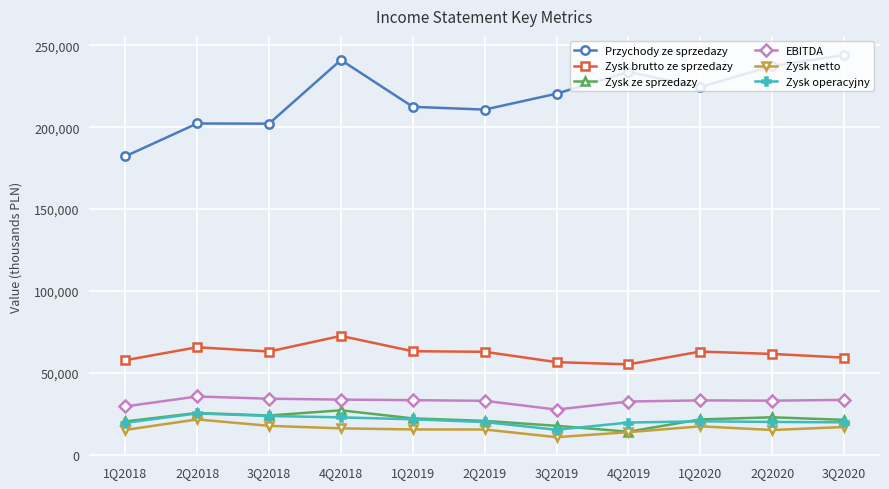

Which series changed the most between 2Q2019 and 2Q2020?

Przychody ze sprzedazy